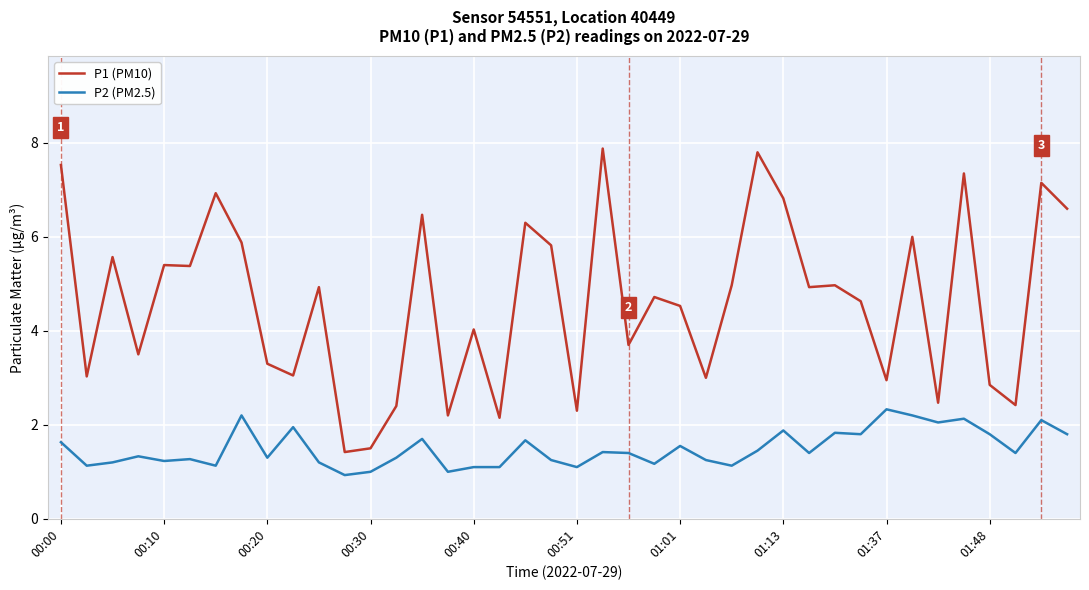

At how many categories does at least one series exceed 7?

5